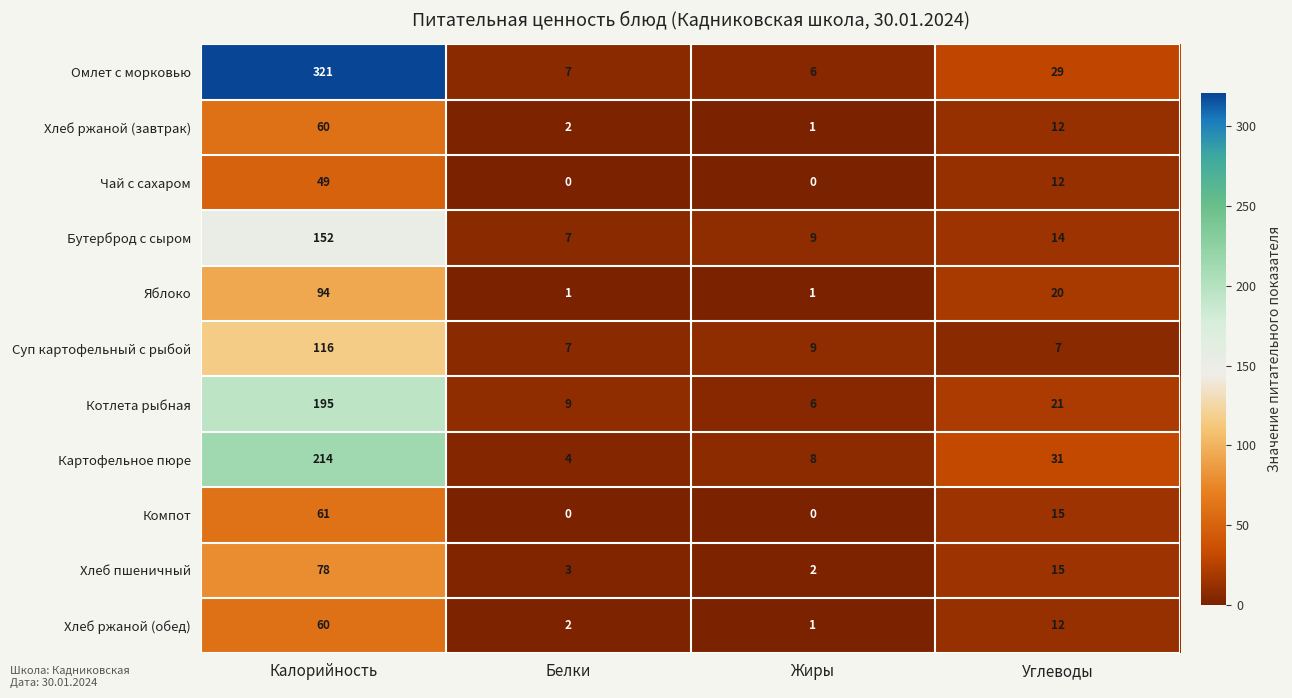

At how many categories does at least one series exceed 185?

1